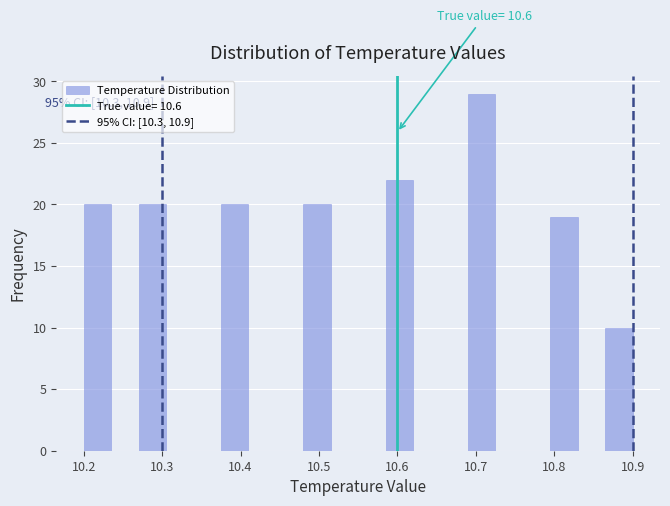

Around what value on the x-axis is the tallest bar? Give the approximate position of its centre, as read against the axis.

10.71